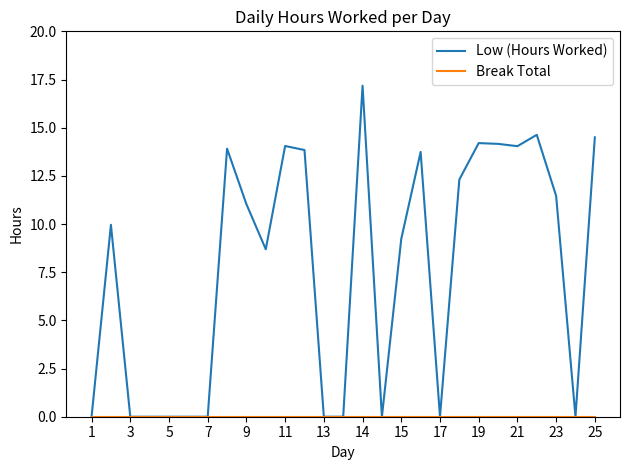

What is the maximum value shown in the chart?

17.2